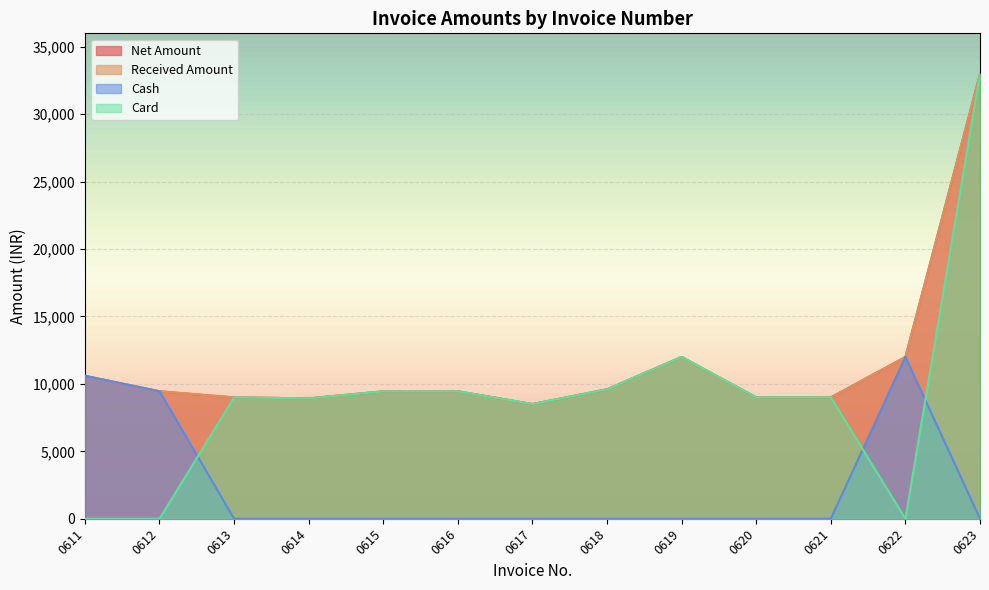

Which has a higher value, 0614 or 0616?

0616